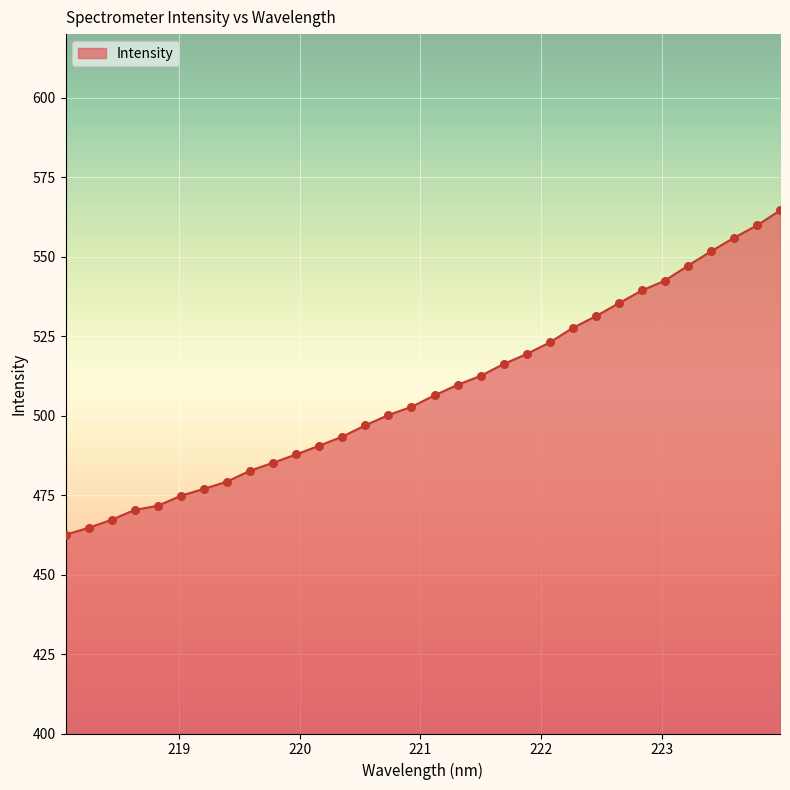

What is the difference between the maximum and minimum values?

102.0